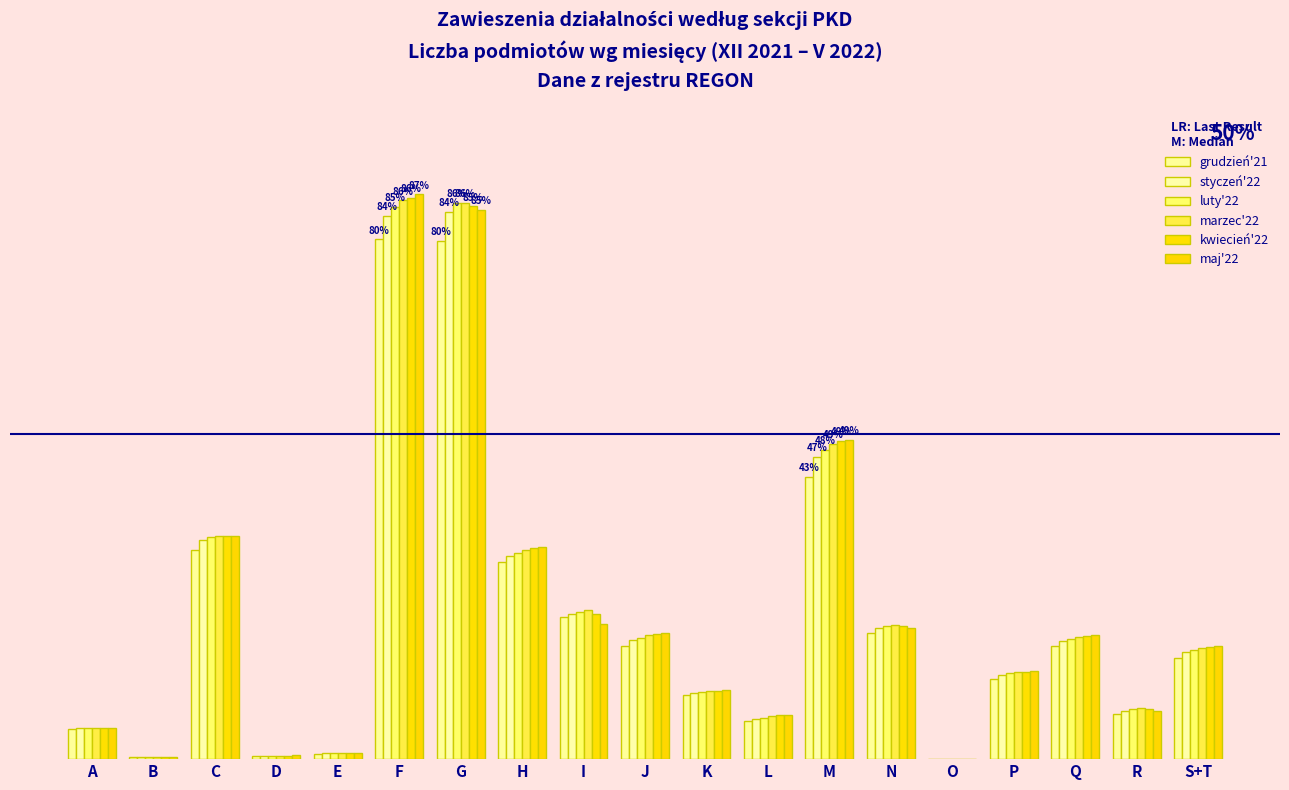

Are the bars horizontal?

No